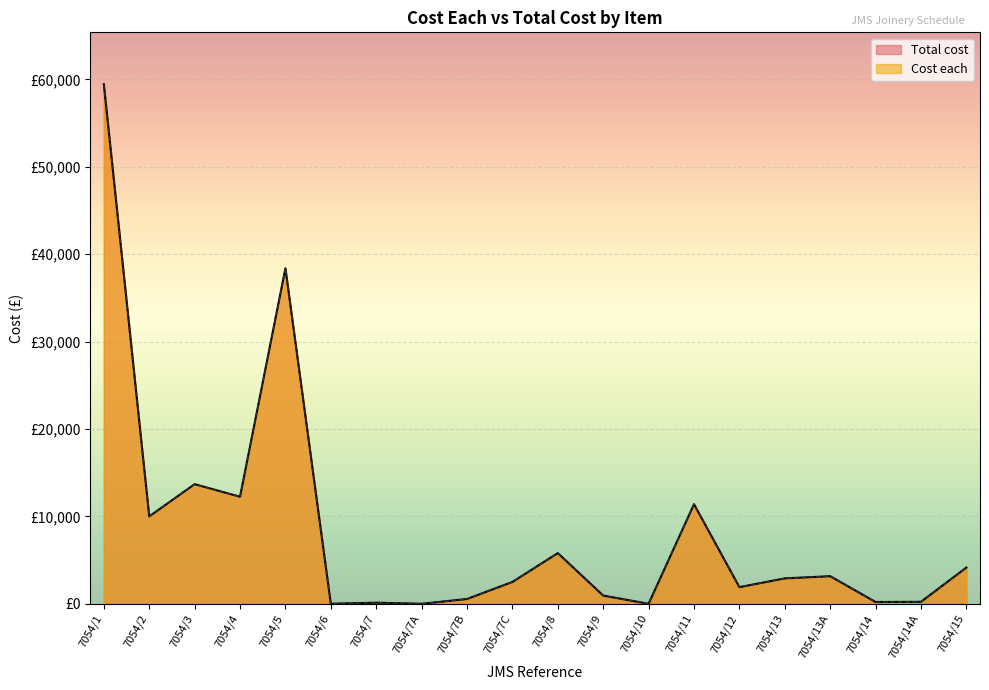

At which label does Cost each reach its peak?

7054/1